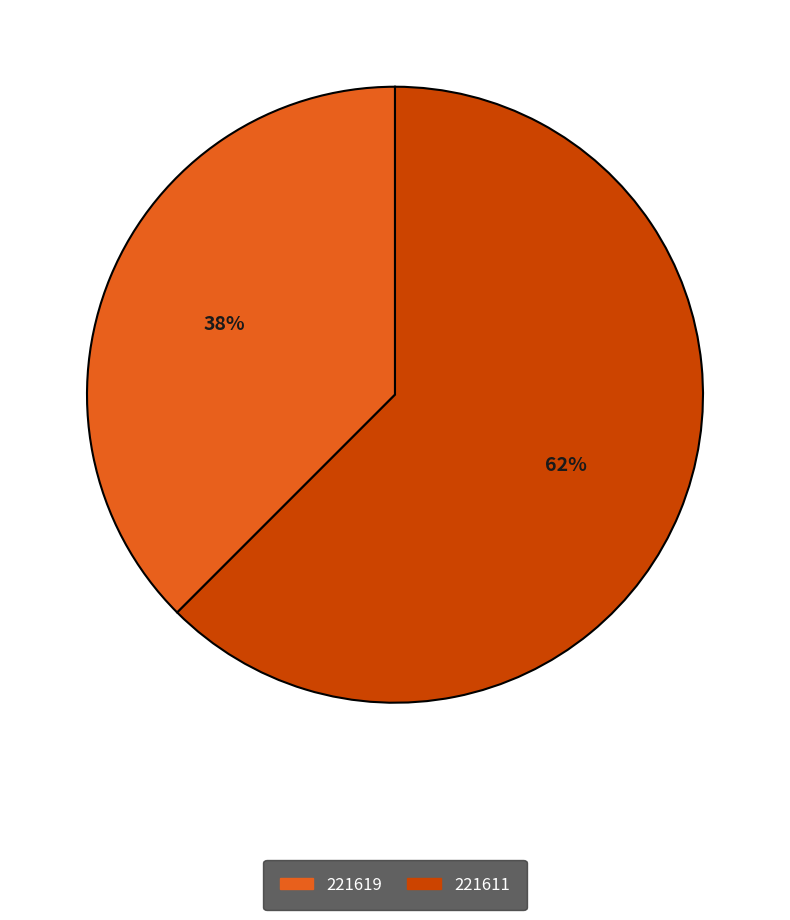

Count the number of slices in the pie.

2